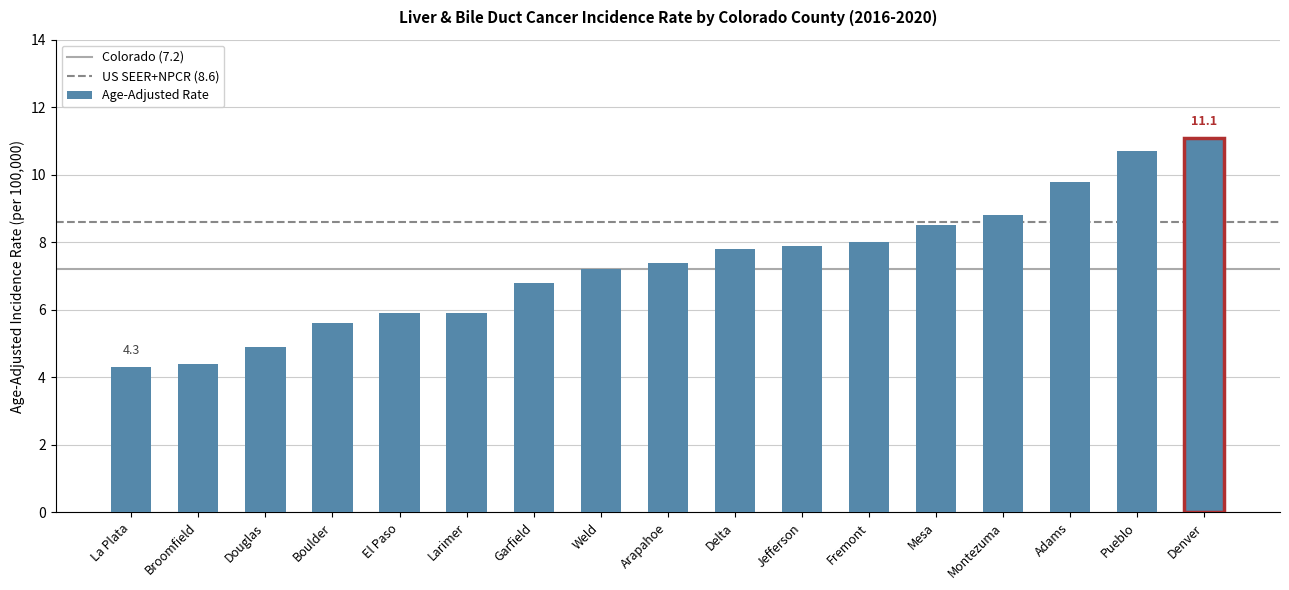

What is the difference between the values at La Plata and Mesa?

4.2